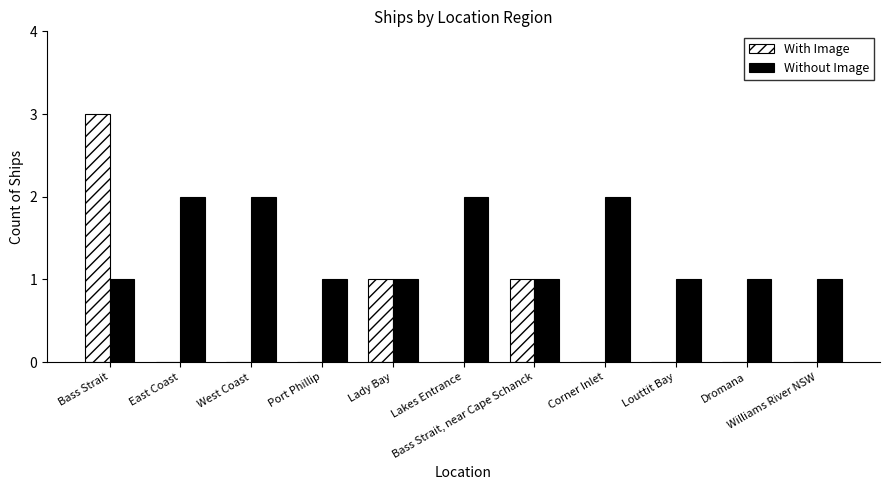

What is the sum of all Without Image values?

15